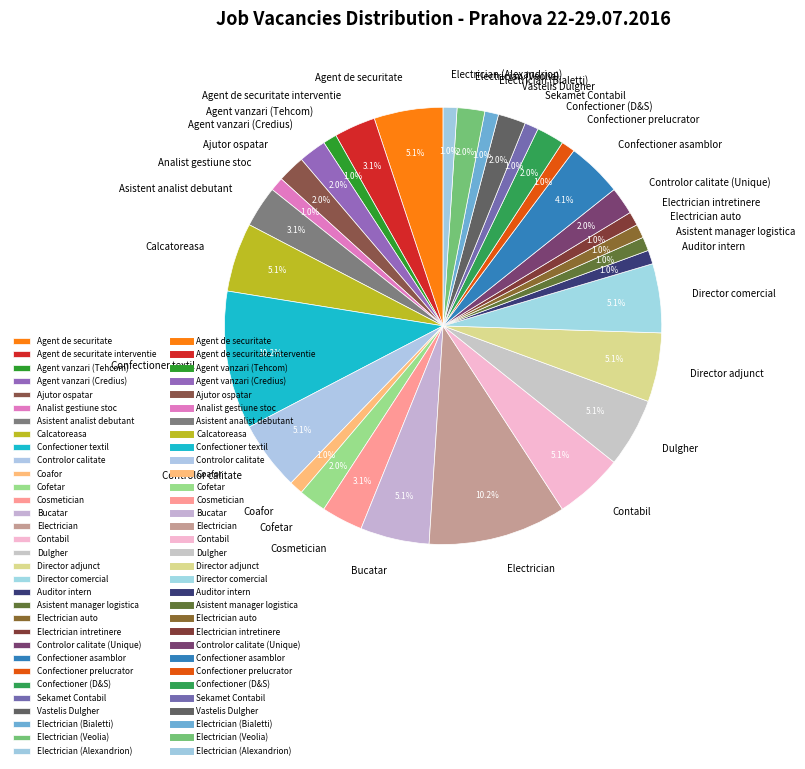

What percentage is NOT represented by Contabil?

94.9%